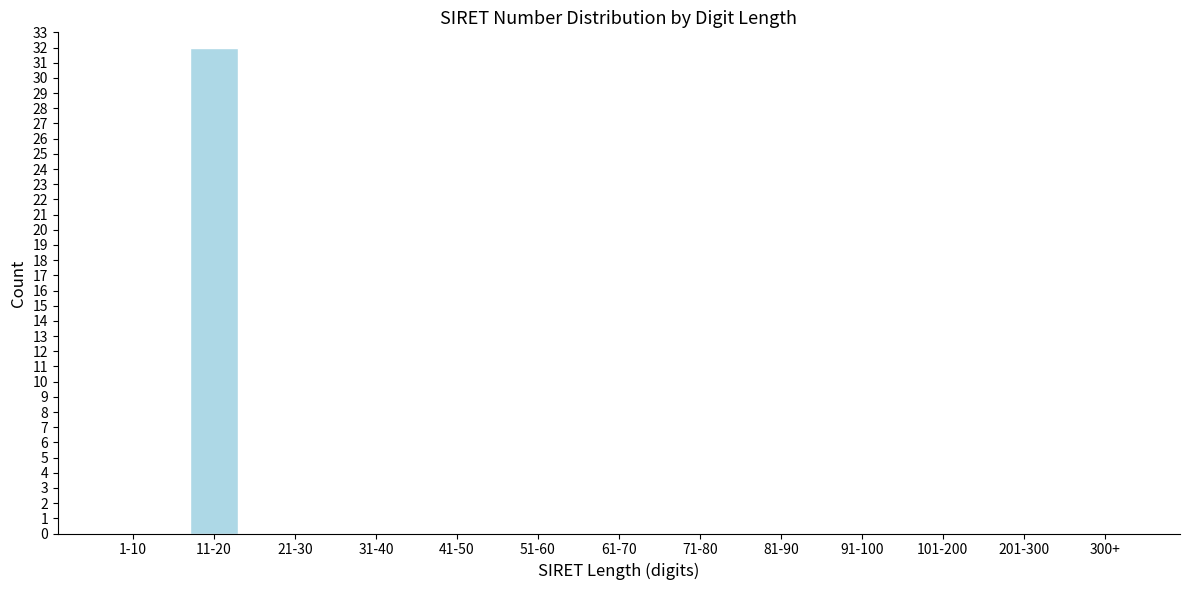

Between 300+ and 11-20, which is larger?

11-20